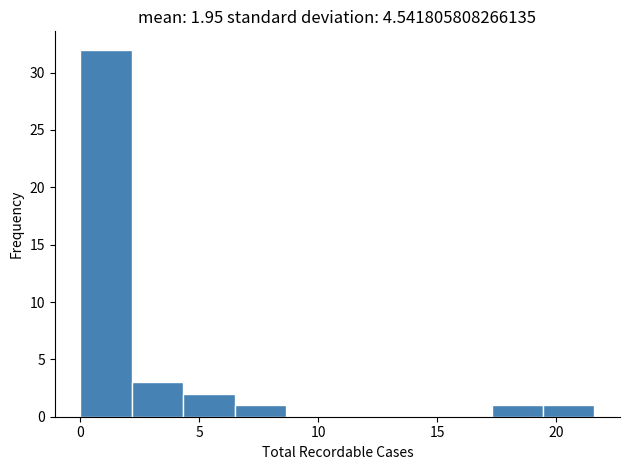

Over which range of the x-axis is the bar tallest?

0.0 to 2.0